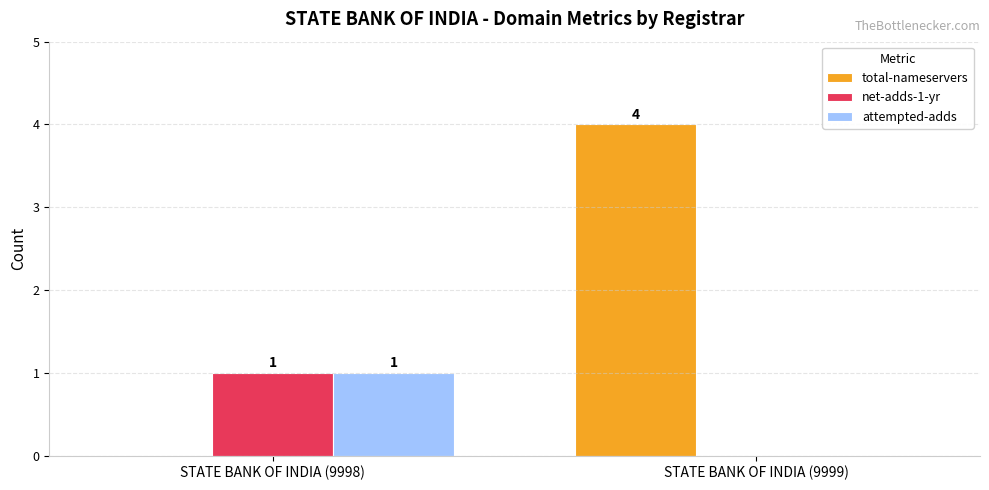

Between STATE BANK OF INDIA (9998) and STATE BANK OF INDIA (9999), which series saw the biggest shift?

total-nameservers